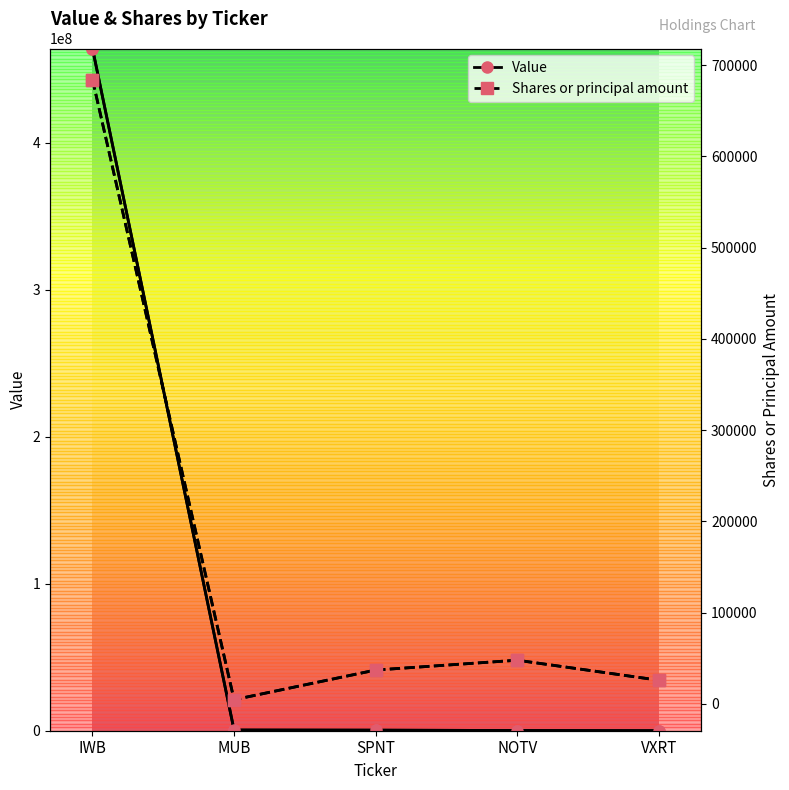

What is the approximate value of Shares or principal amount at NOTV?

47930